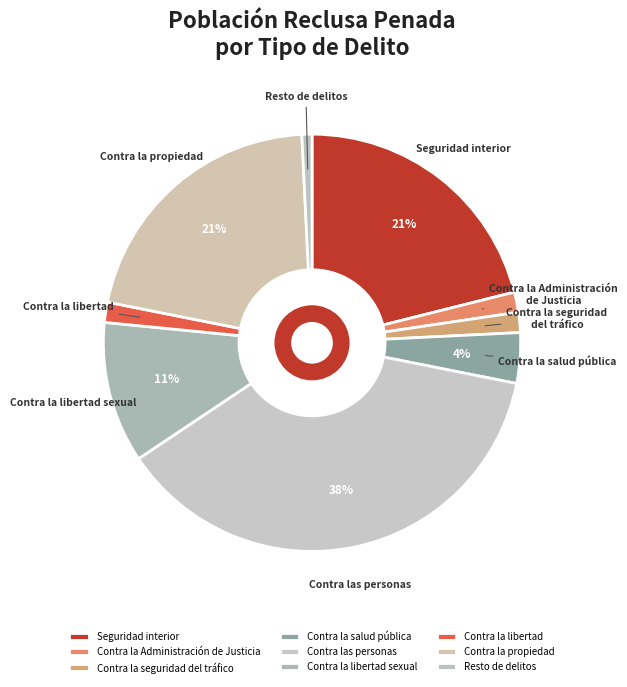

How many slices are in this pie chart?

9